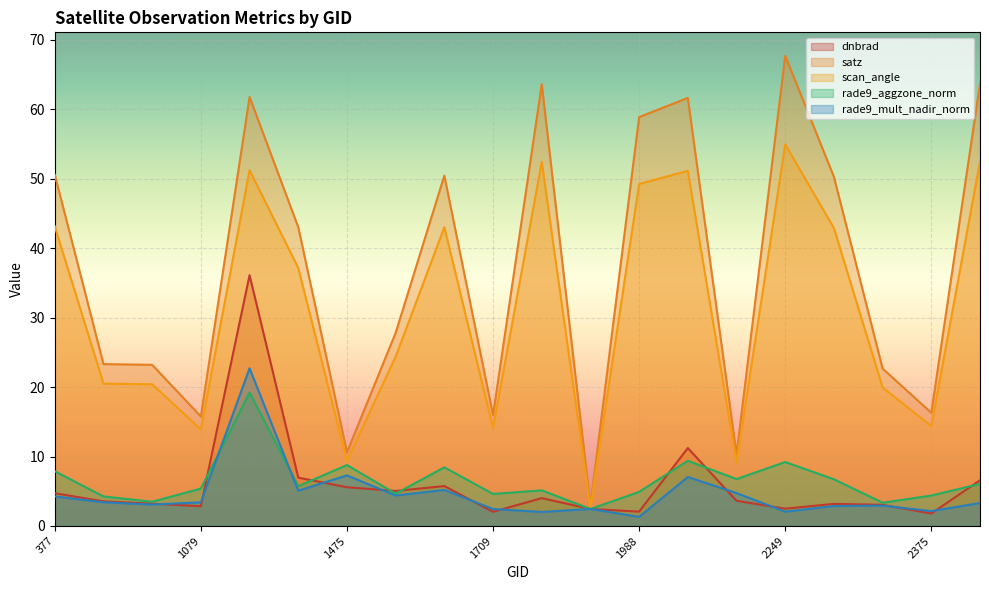

Does the chart display data point markers on the line(s)?

No